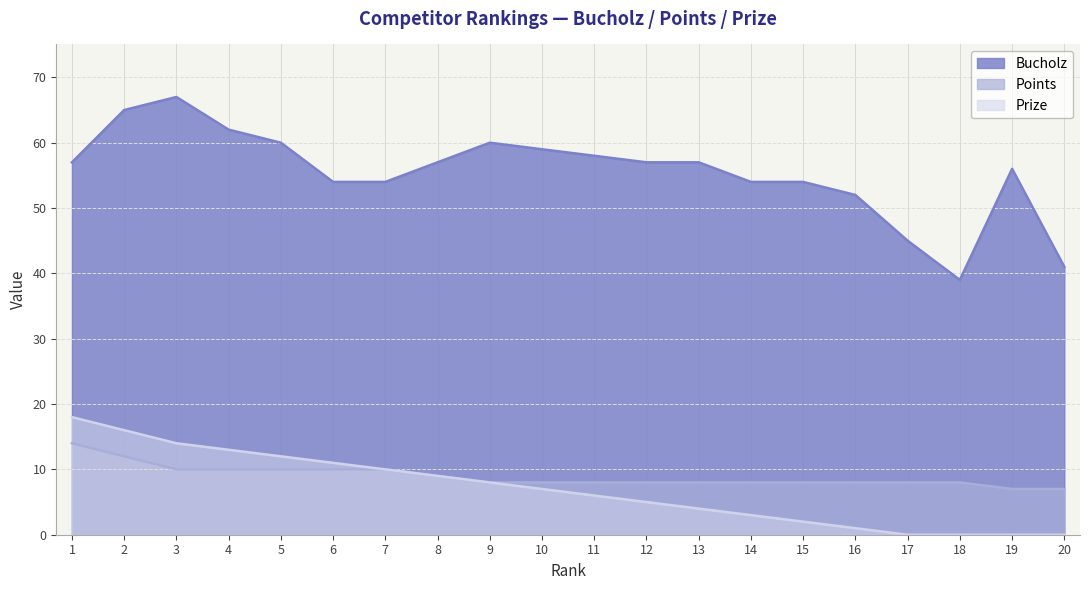

What is the sum of all Bucholz values?

1108